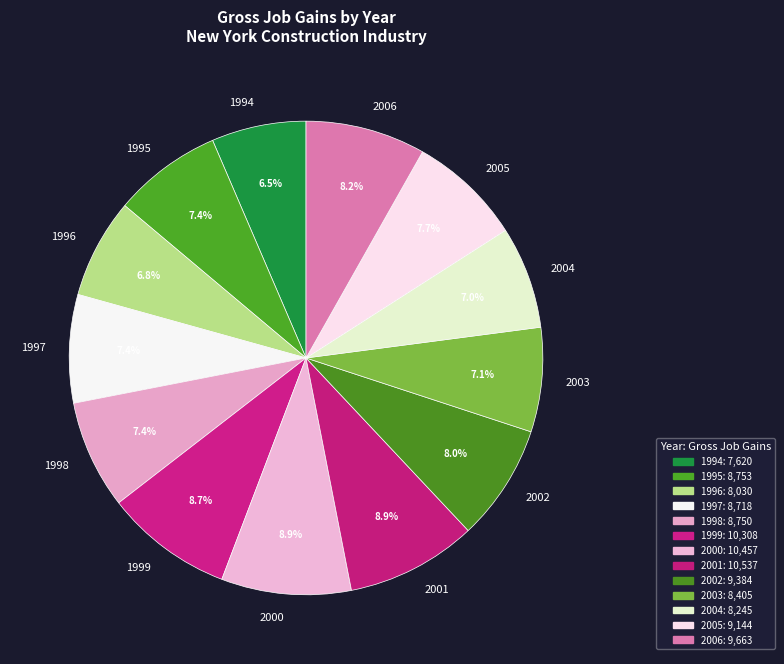

Count the number of slices in the pie.

13